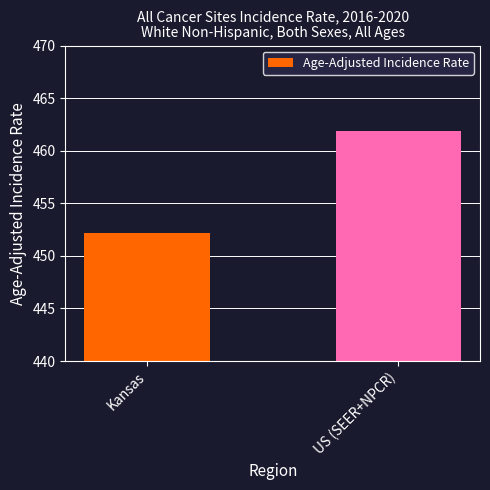

The value at Kansas is 452.2. True or false?

True